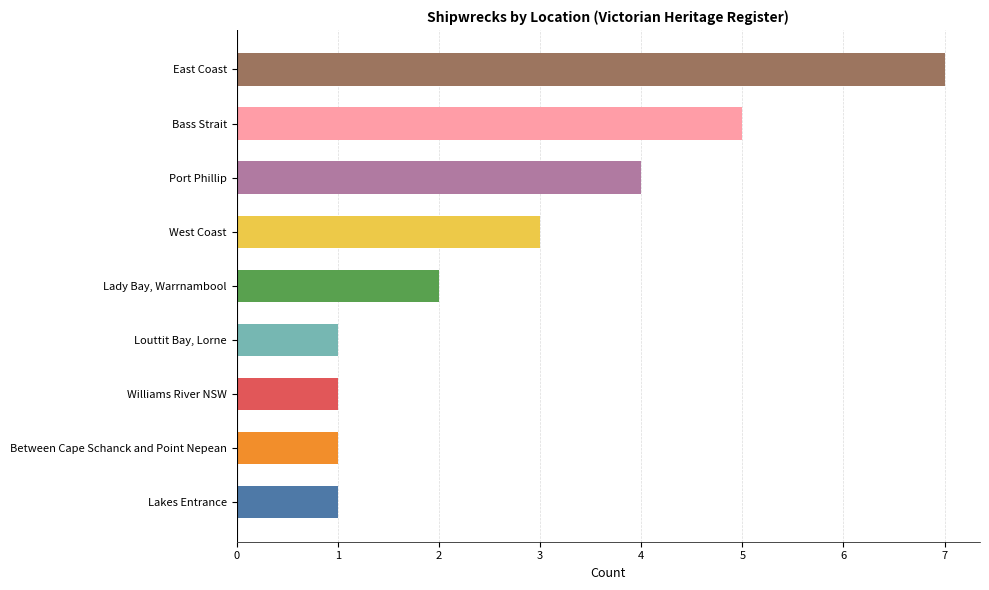

Which category has the highest value across all series?

East Coast